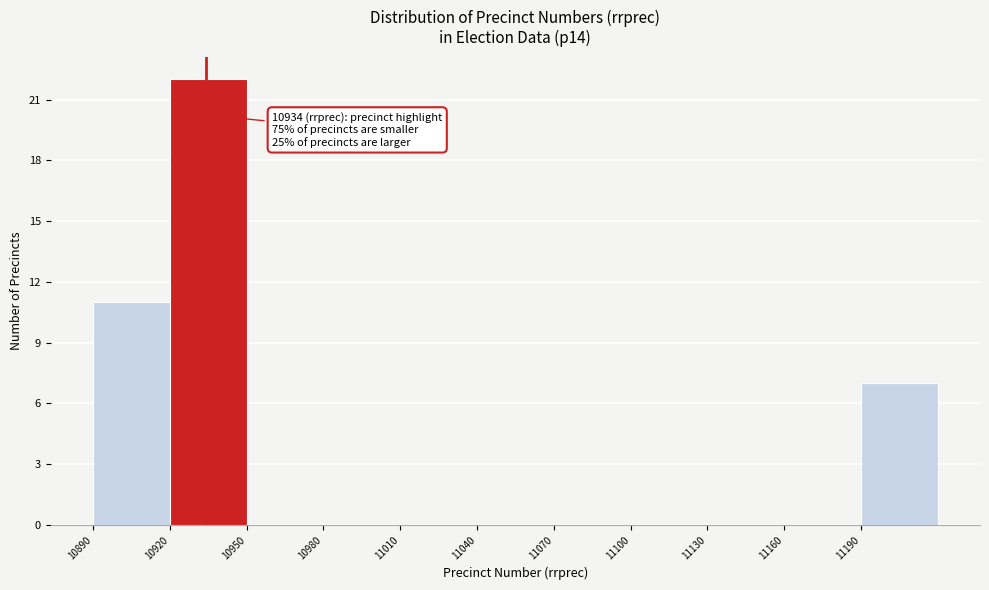

Over which range of the x-axis is the bar tallest?

10920 to 10950